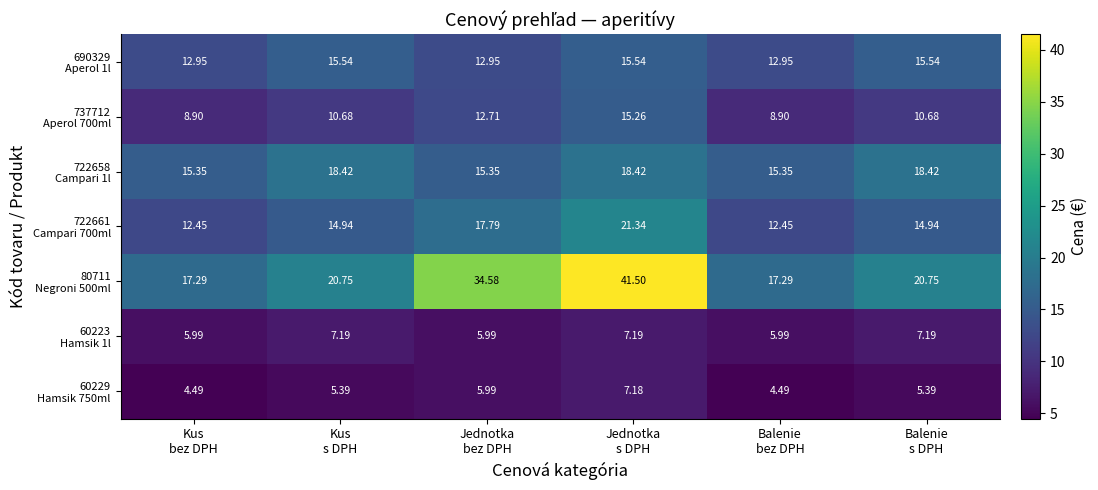

At which category is the sum across all series the highest?

Jednotka
s DPH